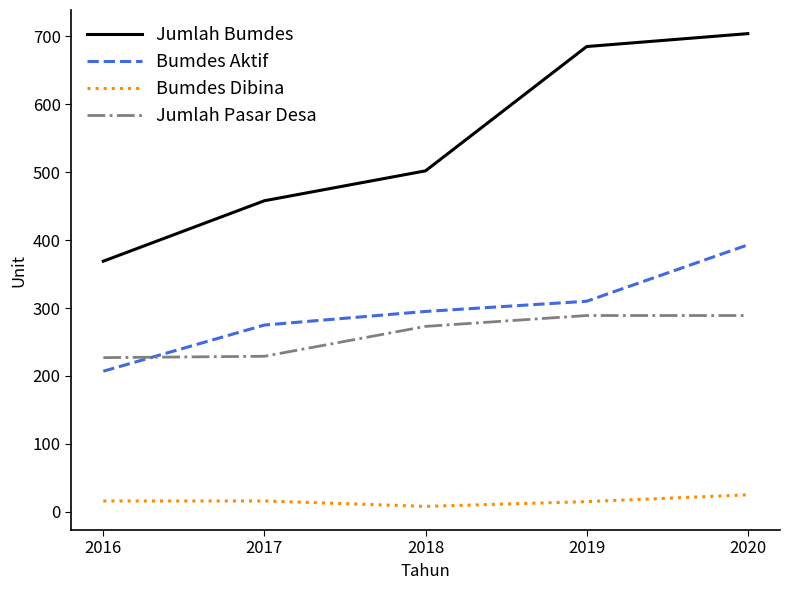

What is the difference between the maximum and minimum values in the Bumdes Aktif series?

186